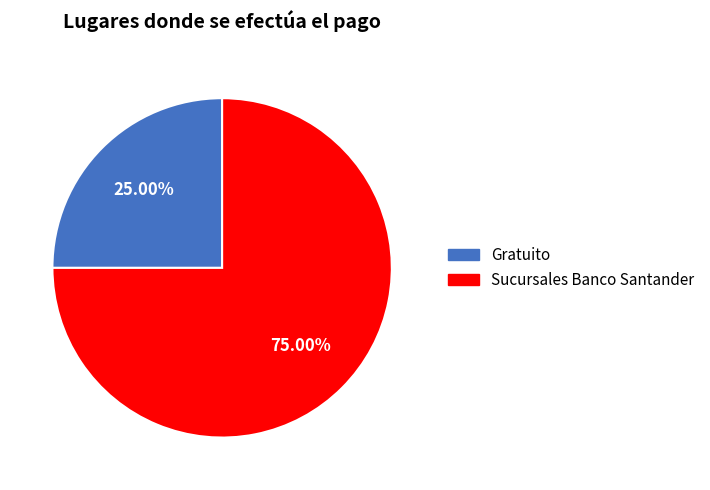

Is the sum of Gratuito and Sucursales Banco Santander greater than half?

Yes